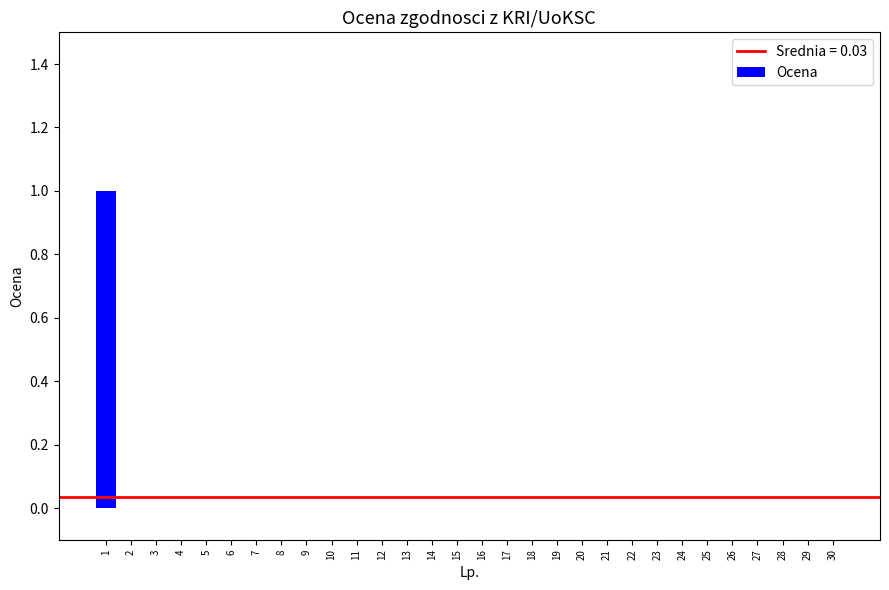

Reading left to right, what are all the values shown in this chart?

1	0	0	0	0	0	0	0	0	0	0	0	0	0	0	0	0	0	0	0	0	0	0	0	0	0	0	0	0	0